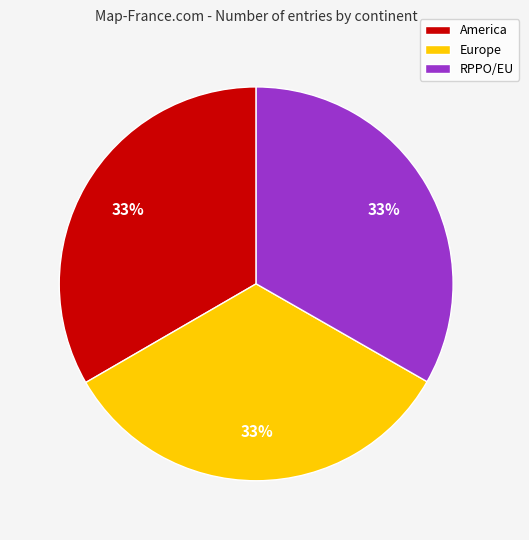

Is there a majority slice in this chart?

No